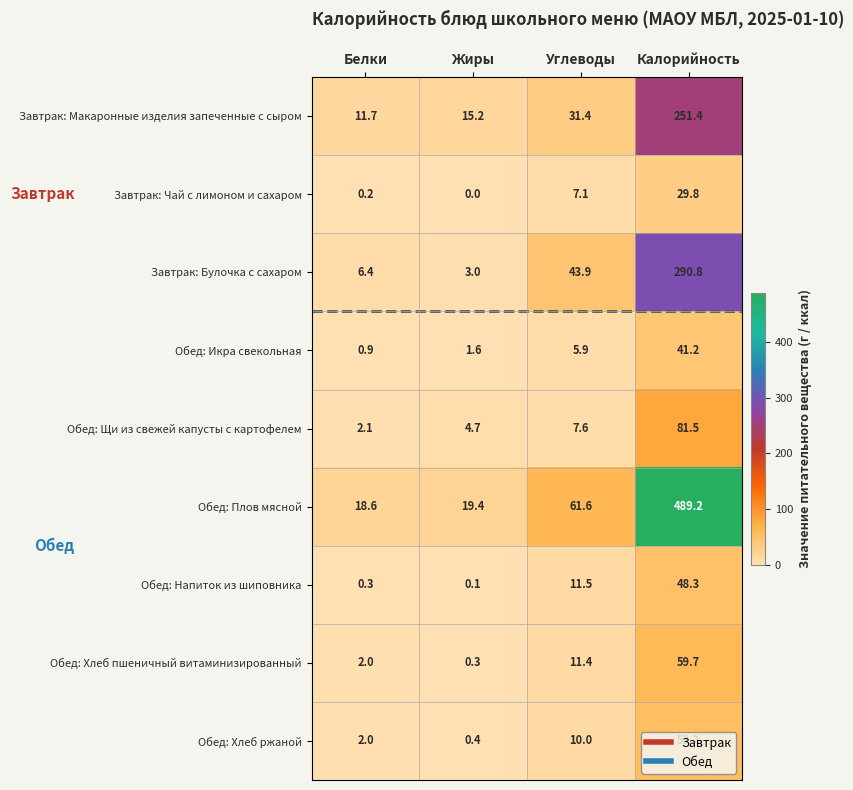

True or false: Завтрак: Чай с лимоном и сахаром has a value of -15.2 at Жиры.

False